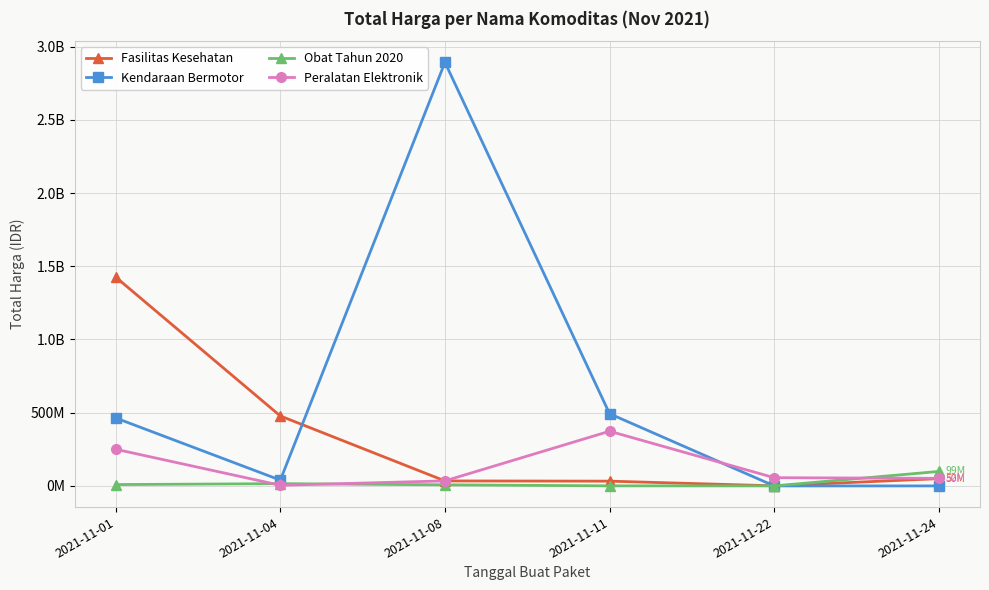

Rank the series at 2021-11-04 from lowest to highest value.

Peralatan Elektronik, Obat Tahun 2020, Kendaraan Bermotor, Fasilitas Kesehatan